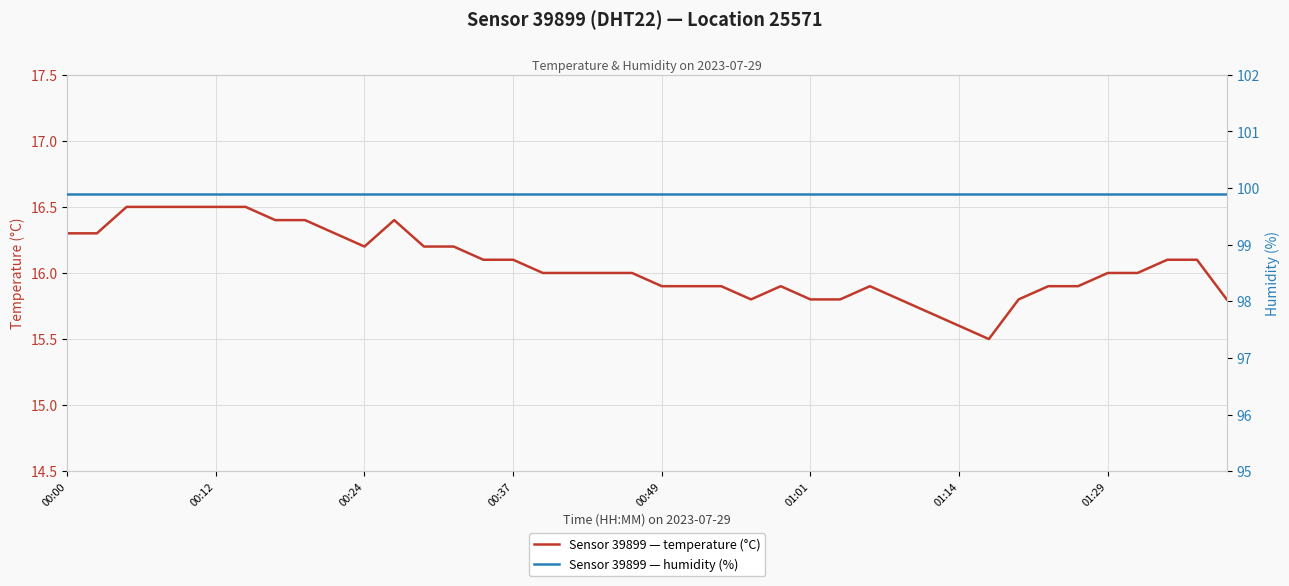

What is the average value of the temperature series?

16.1